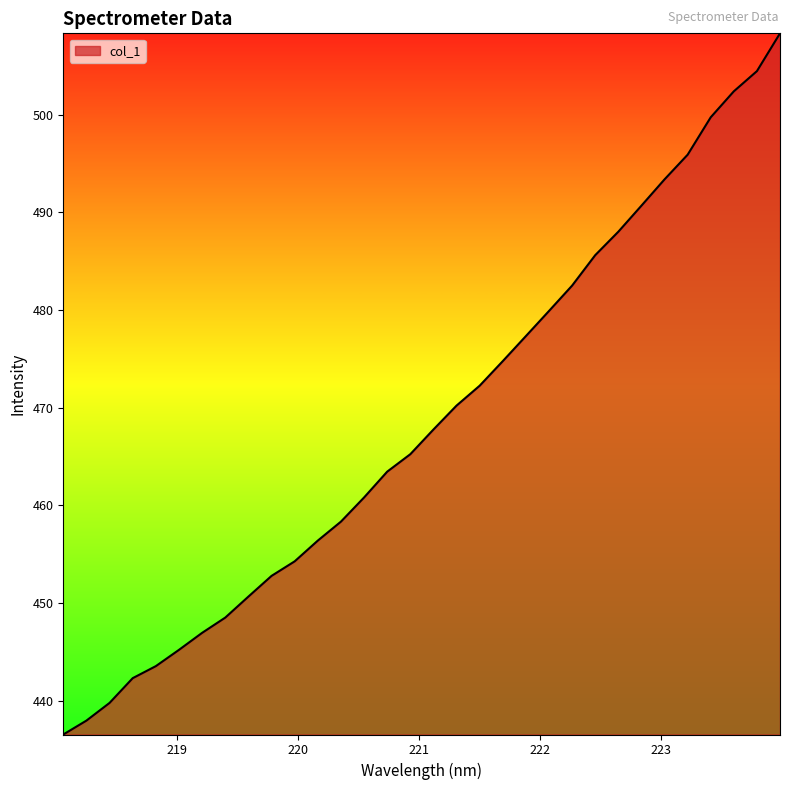

What is the smallest value displayed?

436.6